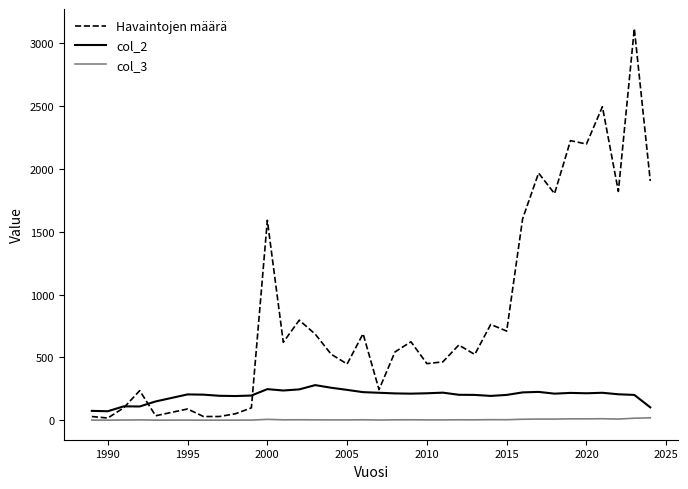

True or false: col_2 and col_3 intersect in this chart.

False